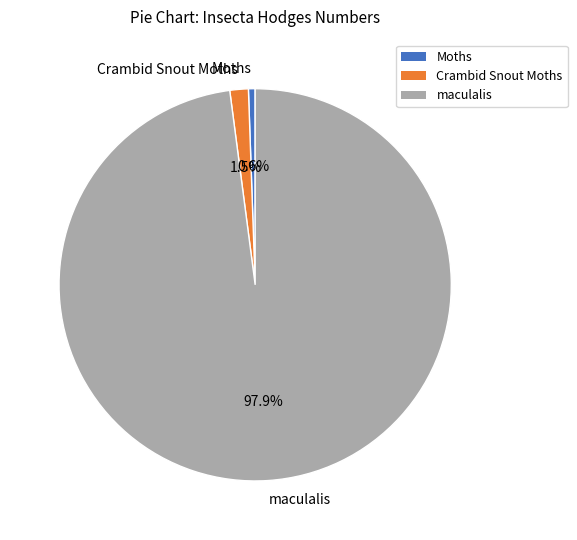

Which has a higher value, Moths or maculalis?

maculalis